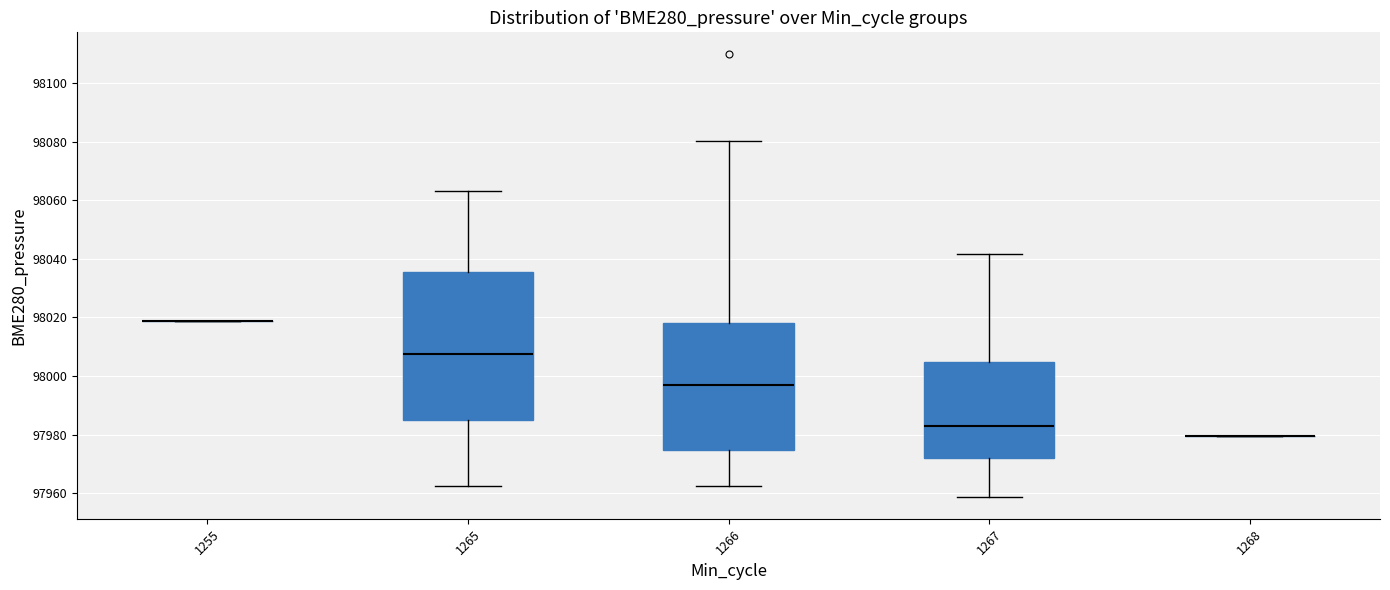

Comparing the boxes themselves (not the whiskers), which one is the tallest?

1265